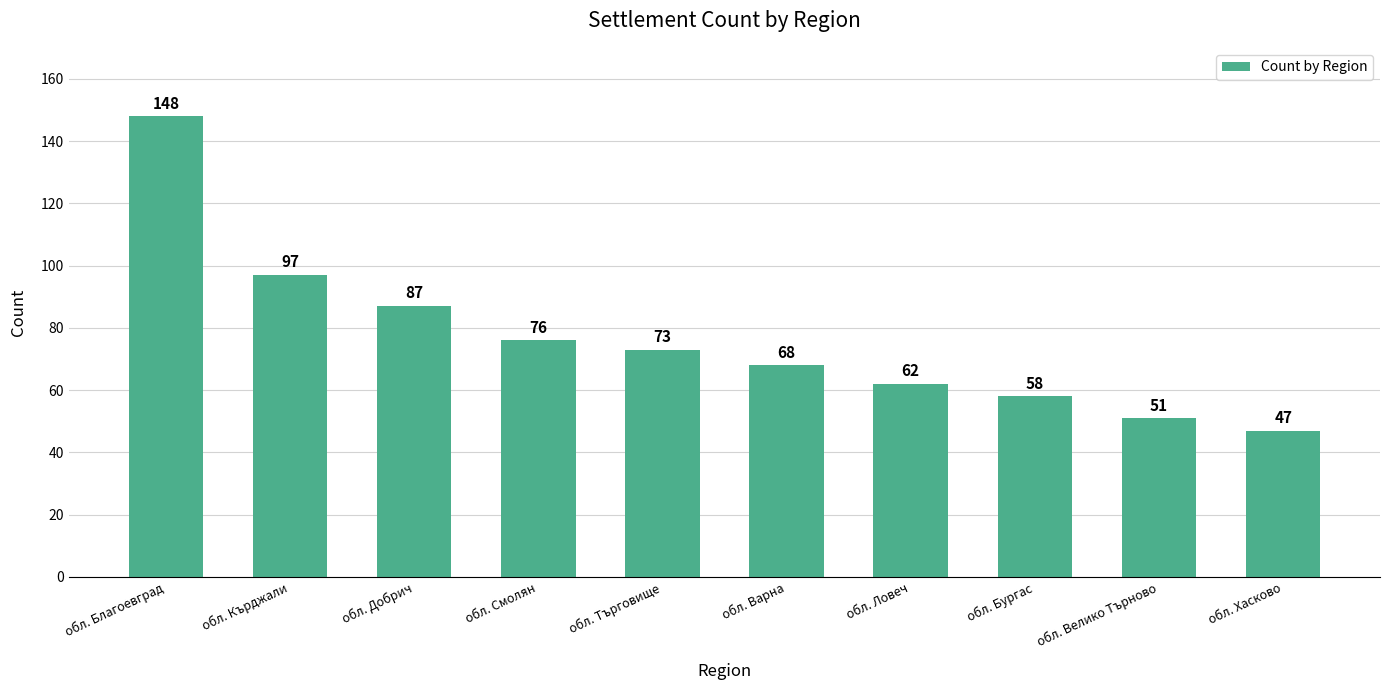

What is the label of the 9th bar from the left?

обл. Велико Търново